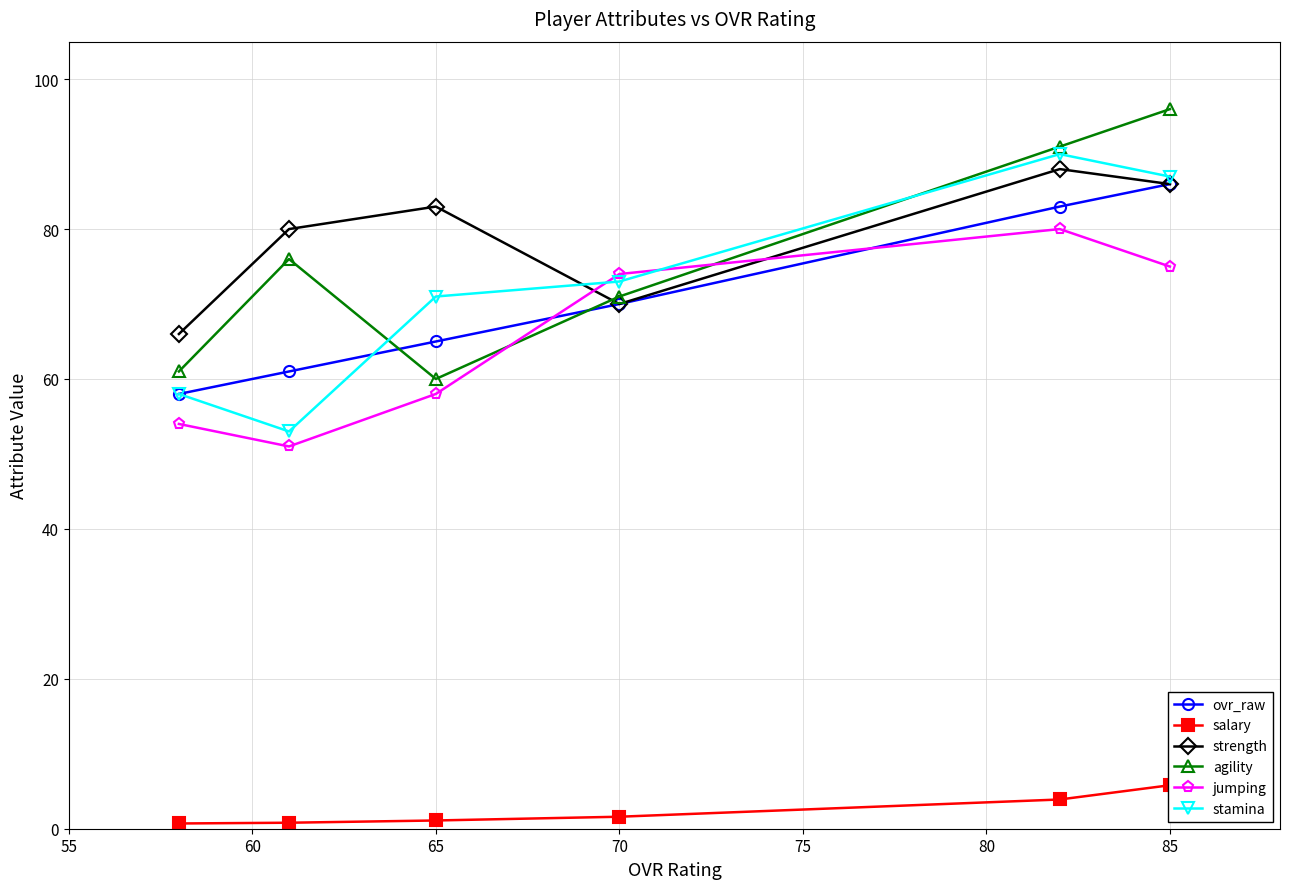

What is the minimum value for ovr_raw?

58